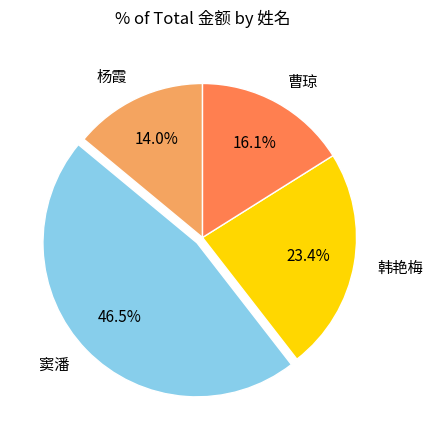

Approximately how many times larger is the value at 杨霞 compared to 曹琼?

0.9